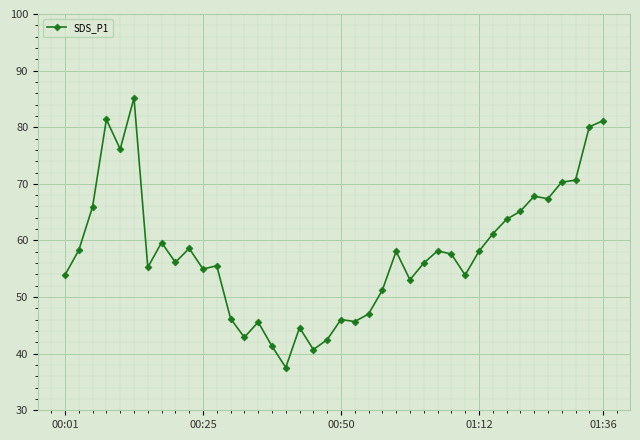

True or false: there are more than 2 points higher than both neighbors.

True